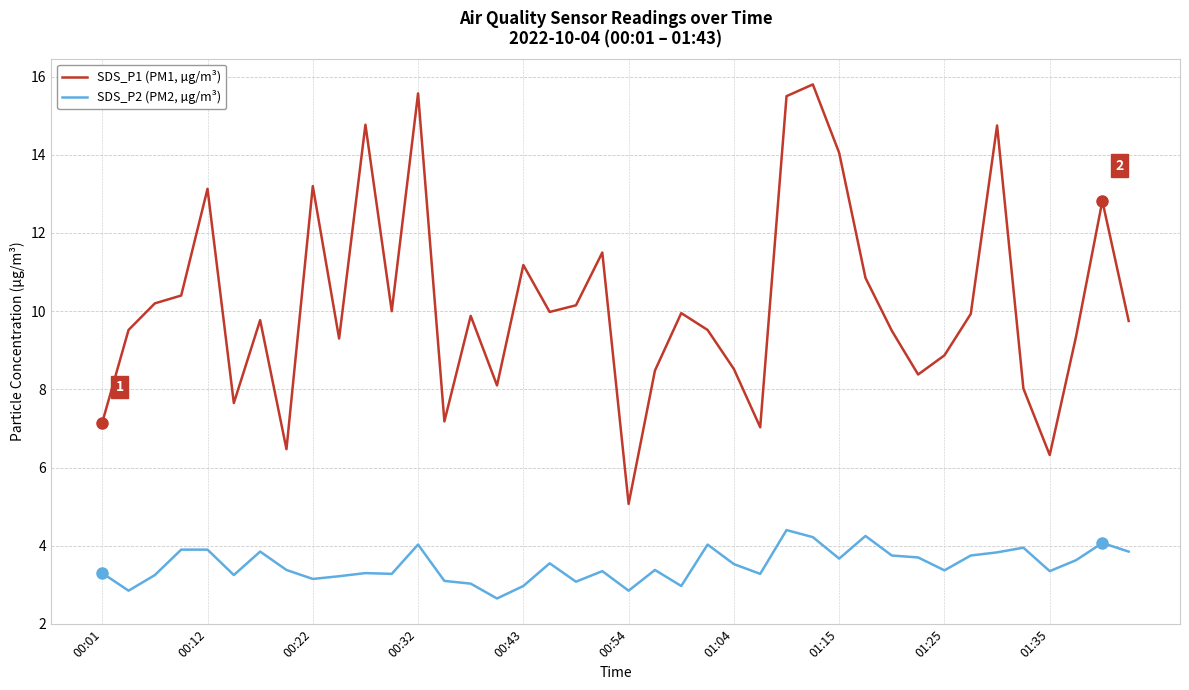

True or false: SDS_P2 (PM2, µg/m³) and SDS_P1 (PM1, µg/m³) cross at least once.

False